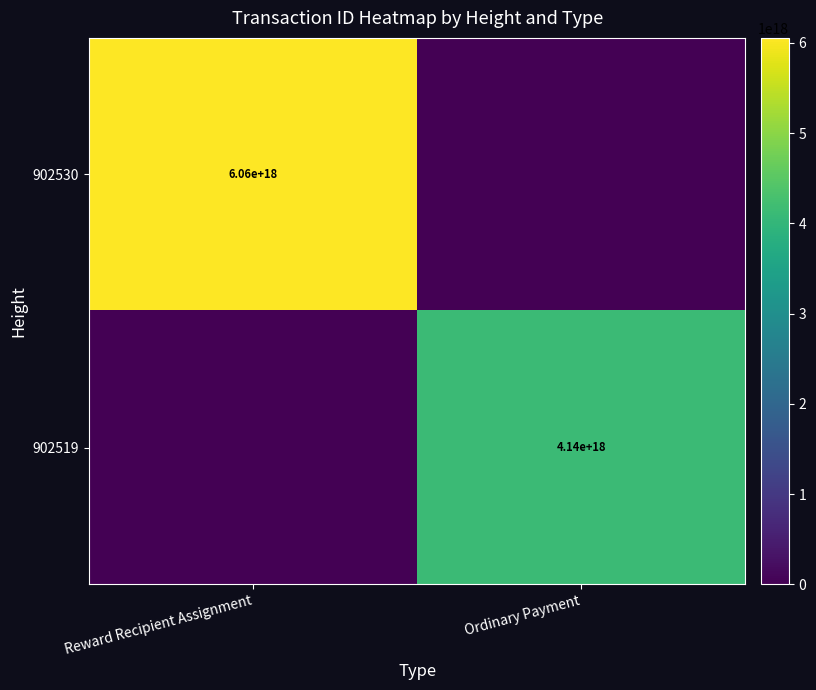

The value of 902530 at Reward Recipient Assignment is 9513847578043746304. True or false?

False